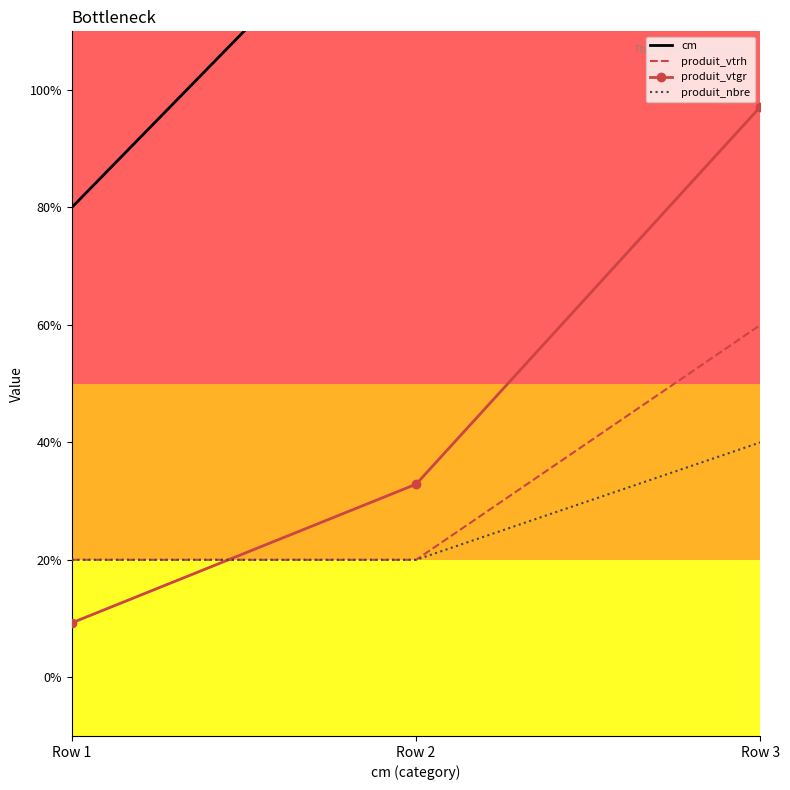

How many values in the produit_vtgr series exceed 1?

2